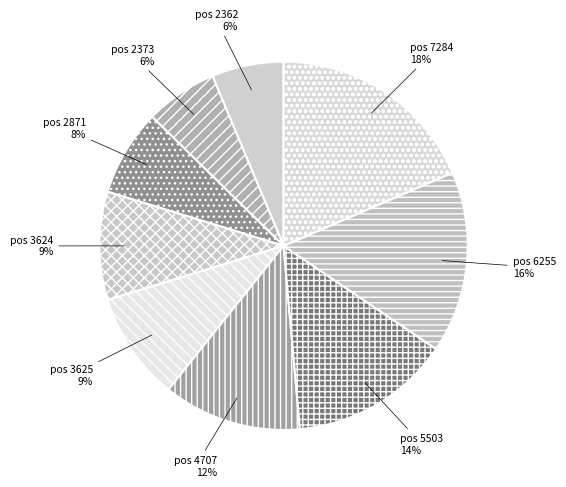

Count the number of slices in the pie.

9